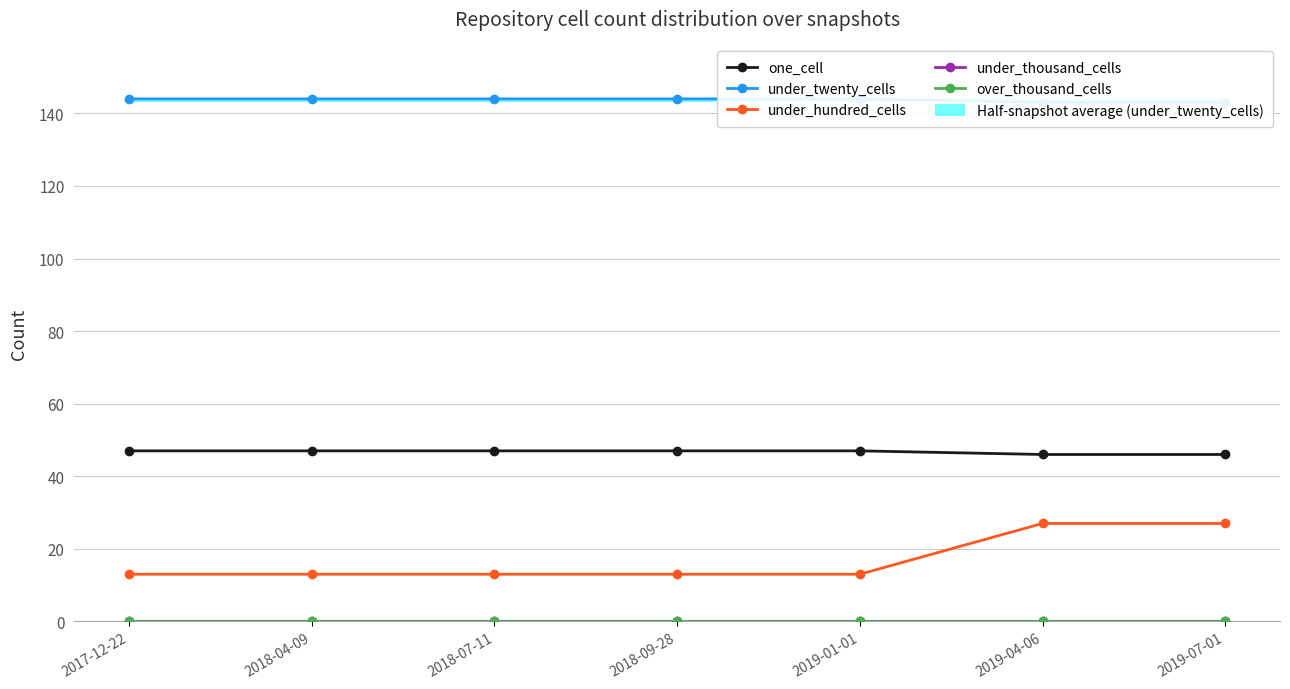

Reading left to right, what are all the values shown in this chart?

one_cell: 2017-12-22=47	2018-04-09=47	2018-07-11=47	2018-09-28=47	2019-01-01=47	2019-04-06=46	2019-07-01=46
under_twenty_cells: 2017-12-22=144	2018-04-09=144	2018-07-11=144	2018-09-28=144	2019-01-01=144	2019-04-06=143	2019-07-01=143
under_hundred_cells: 2017-12-22=13	2018-04-09=13	2018-07-11=13	2018-09-28=13	2019-01-01=13	2019-04-06=27	2019-07-01=27
under_thousand_cells: 2017-12-22=0	2018-04-09=0	2018-07-11=0	2018-09-28=0	2019-01-01=0	2019-04-06=0	2019-07-01=0
over_thousand_cells: 2017-12-22=0	2018-04-09=0	2018-07-11=0	2018-09-28=0	2019-01-01=0	2019-04-06=0	2019-07-01=0